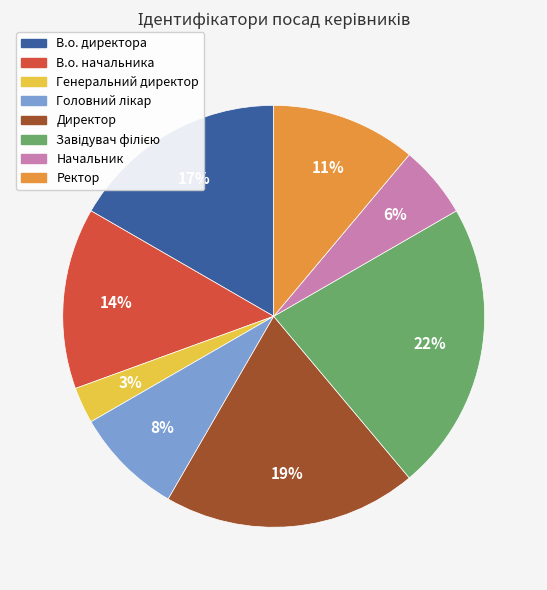

To the nearest percent, what is the average slice percentage?

12%